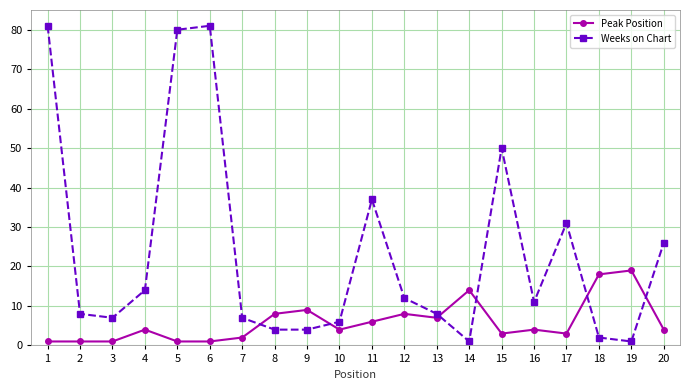

How many data points does each series have?

20